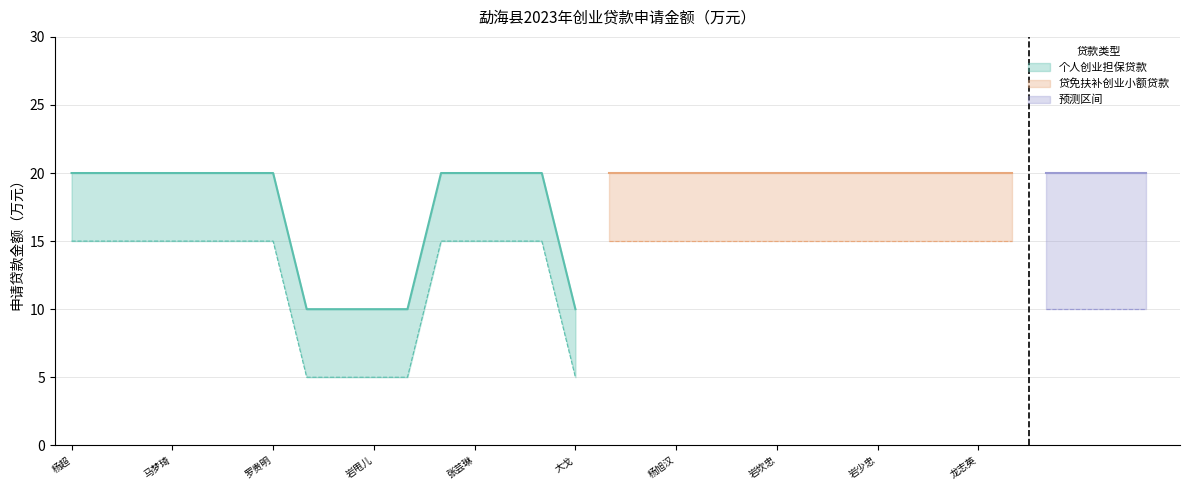

What is the sum of all values?

270